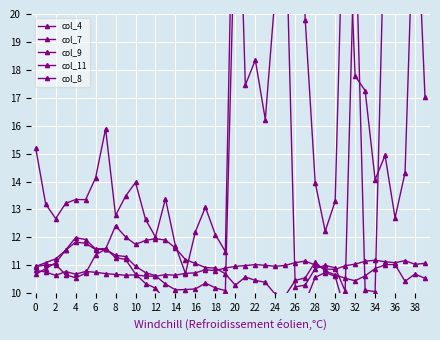

At 26, list the series in order from largest to smallest.

col_9, col_7, col_4, col_8, col_11